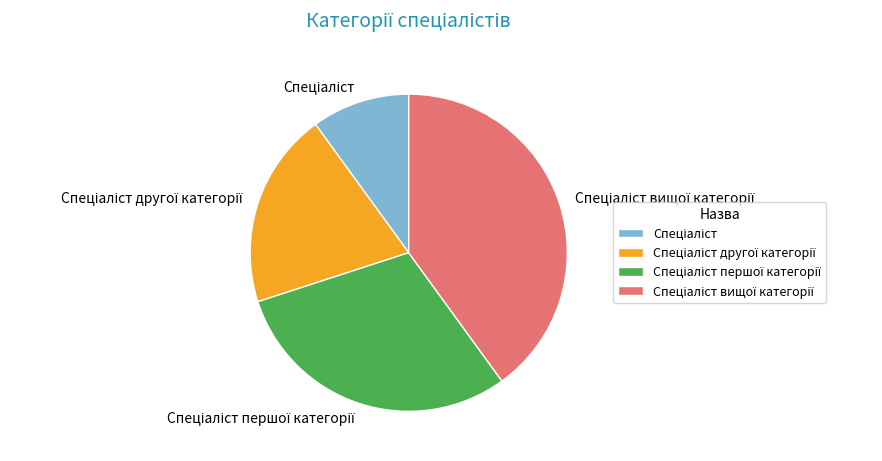

How many slices are in this pie chart?

4